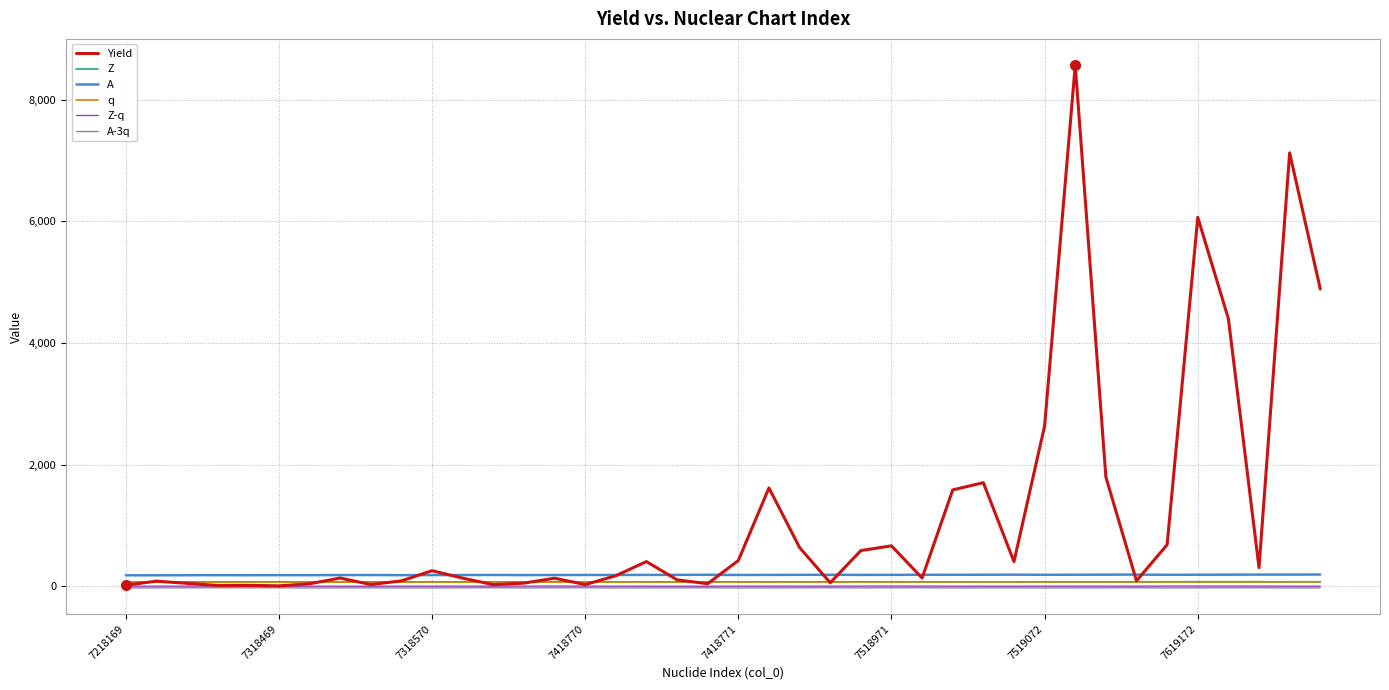

Is this an area chart (filled region under the line)?

No